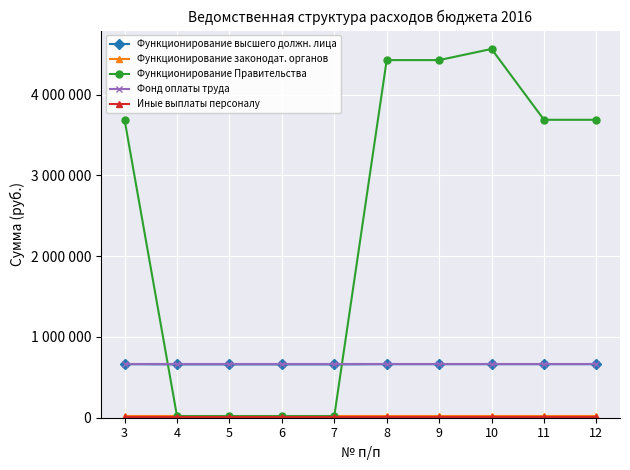

Which label corresponds to the smallest value in the chart?

3